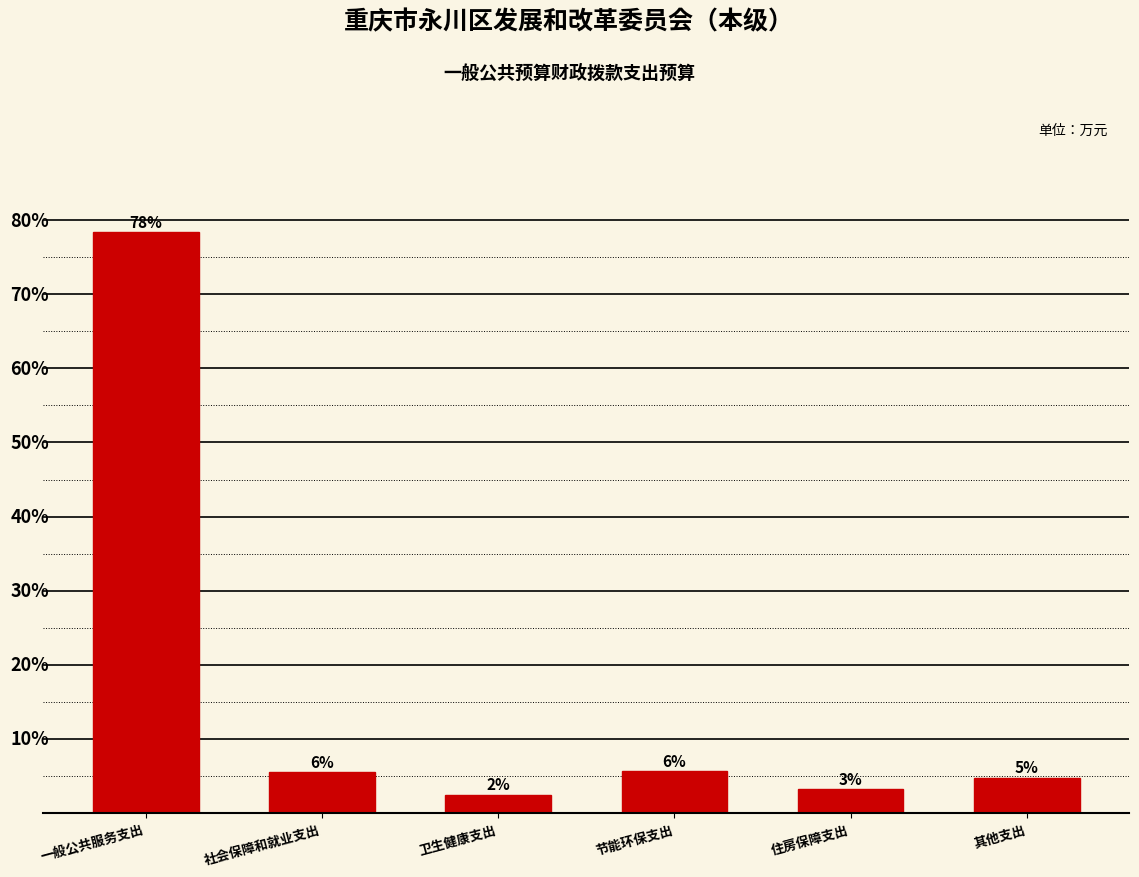

Are the bars horizontal?

No